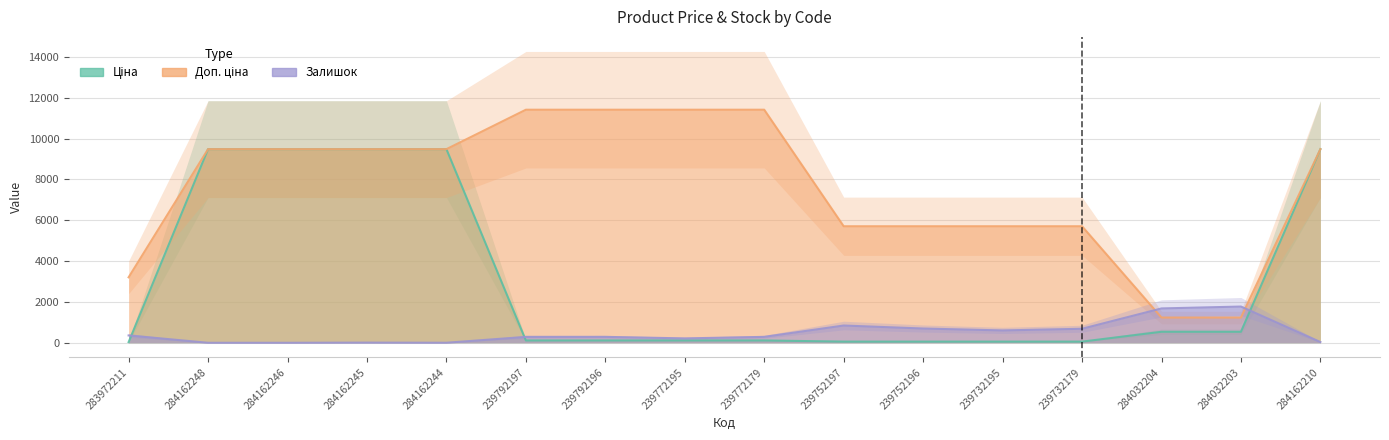

True or false: Доп. ціна and Ціна cross at least once.

False